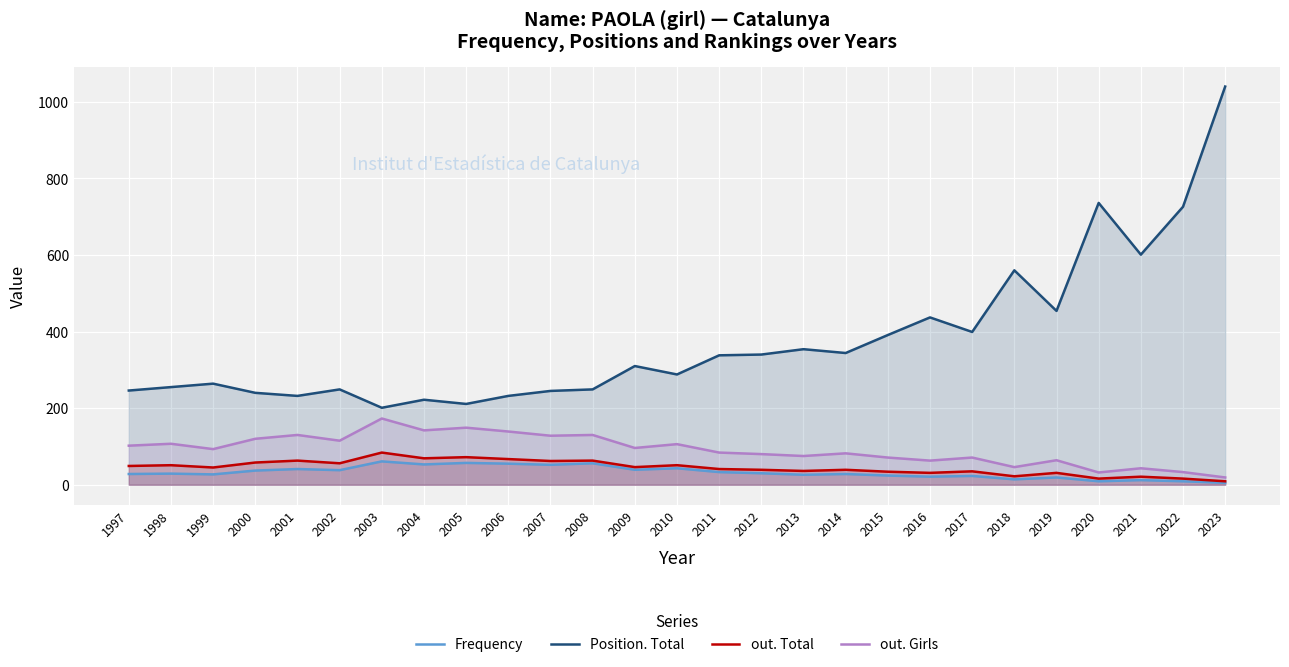

True or false: out. Total and Frequency intersect in this chart.

False